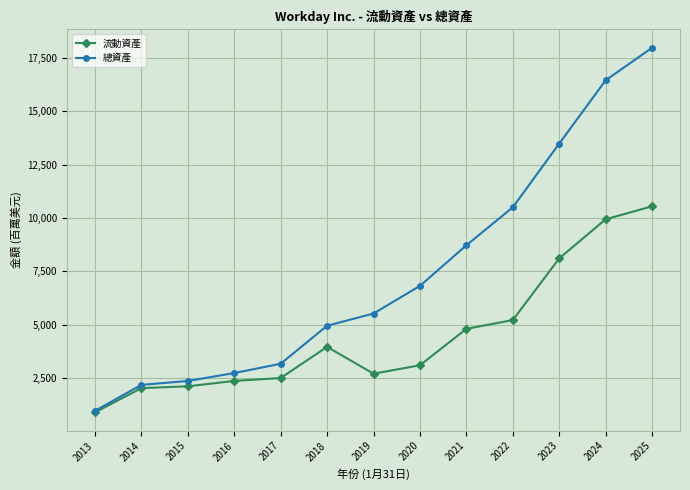

How many data points in 總資產 are less than 5521?

6